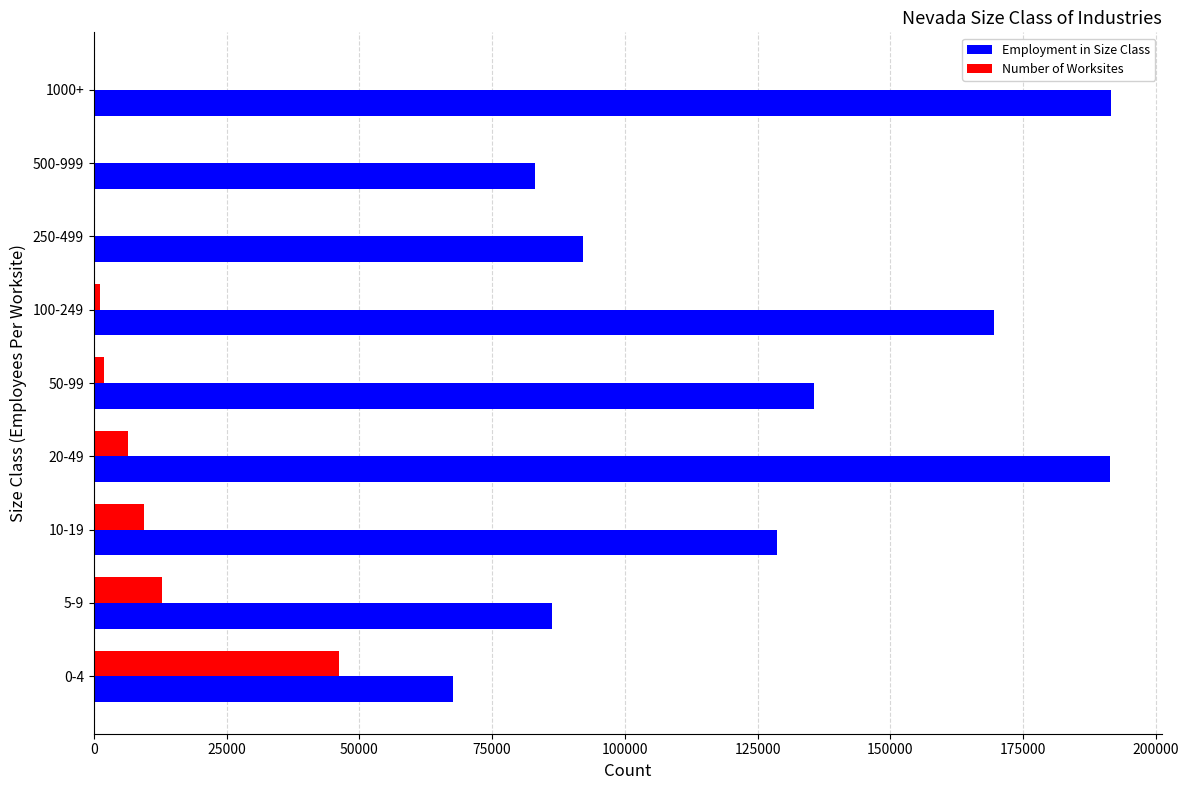

What is the sum of all Number of Worksites values?

78656